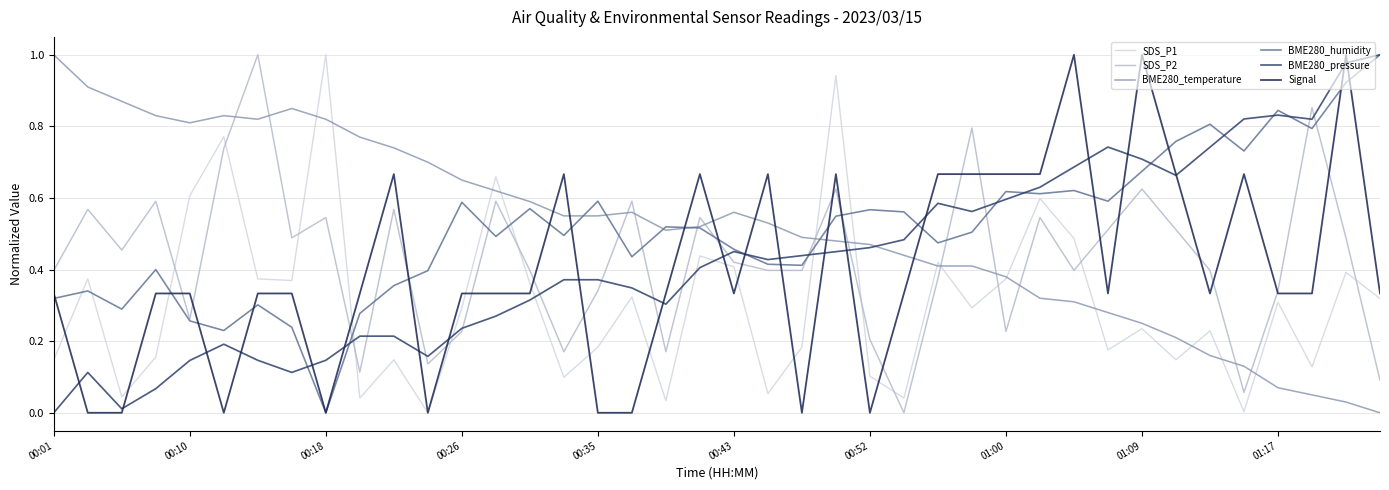

At how many categories does at least one series exceed 0?

40